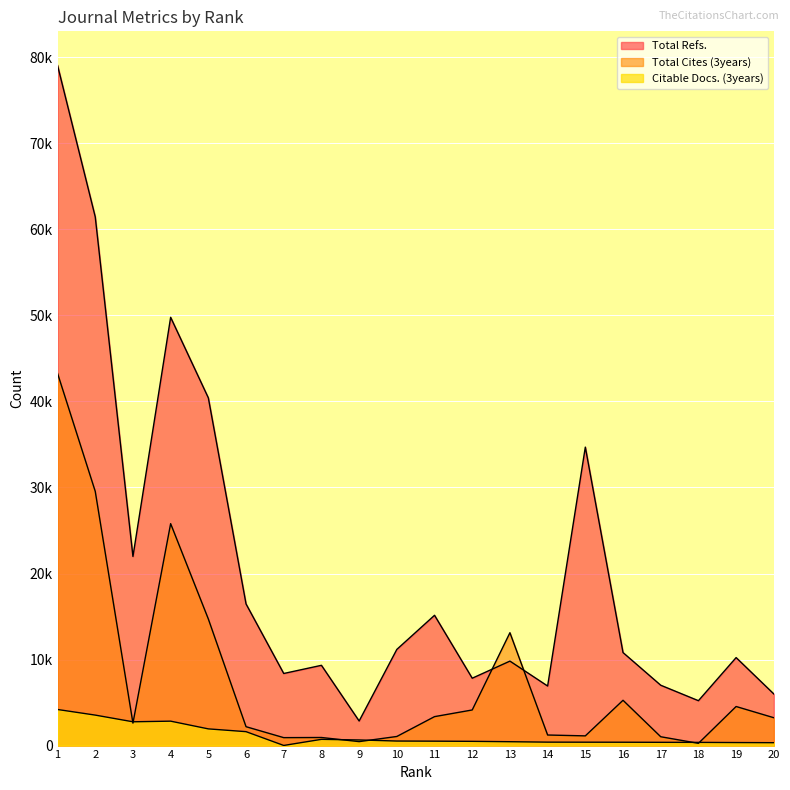

What is the average value of the Total Refs. series?

20728